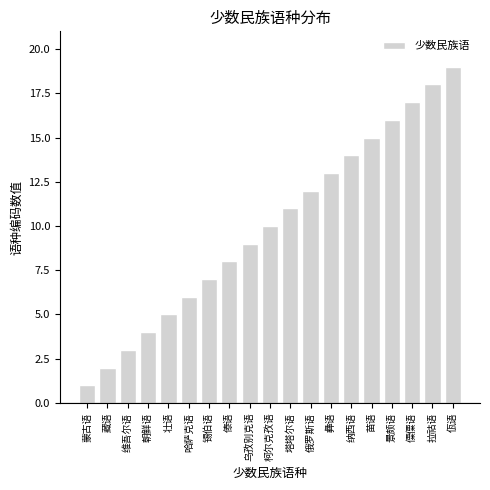

What position from the left is 柯尔克孜语?

10